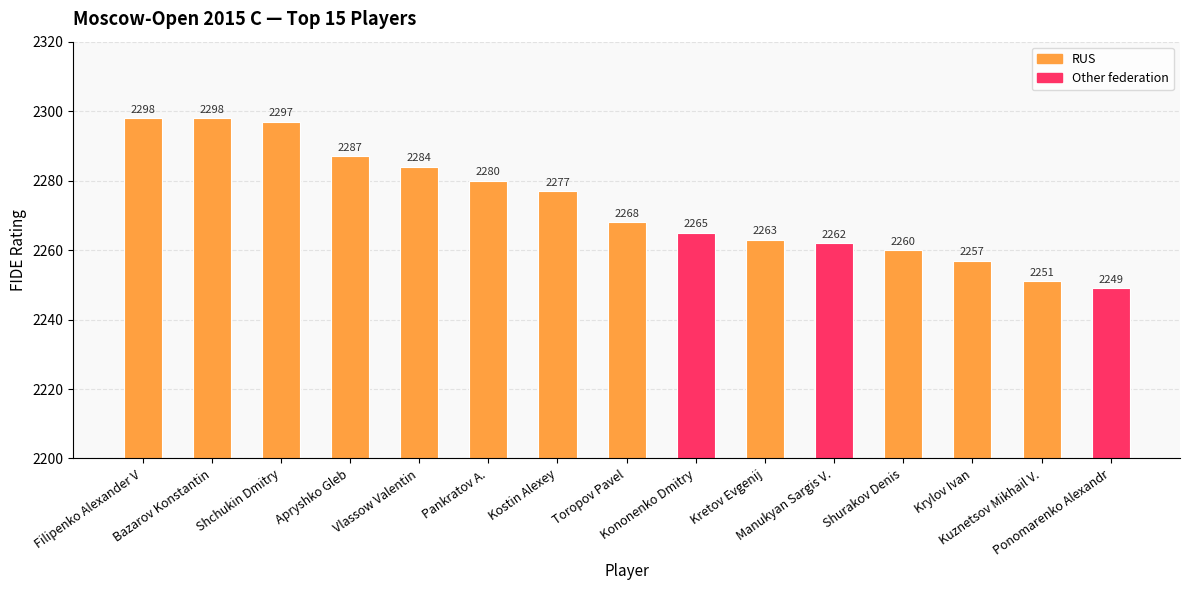

What is the maximum value shown in the chart?

2298